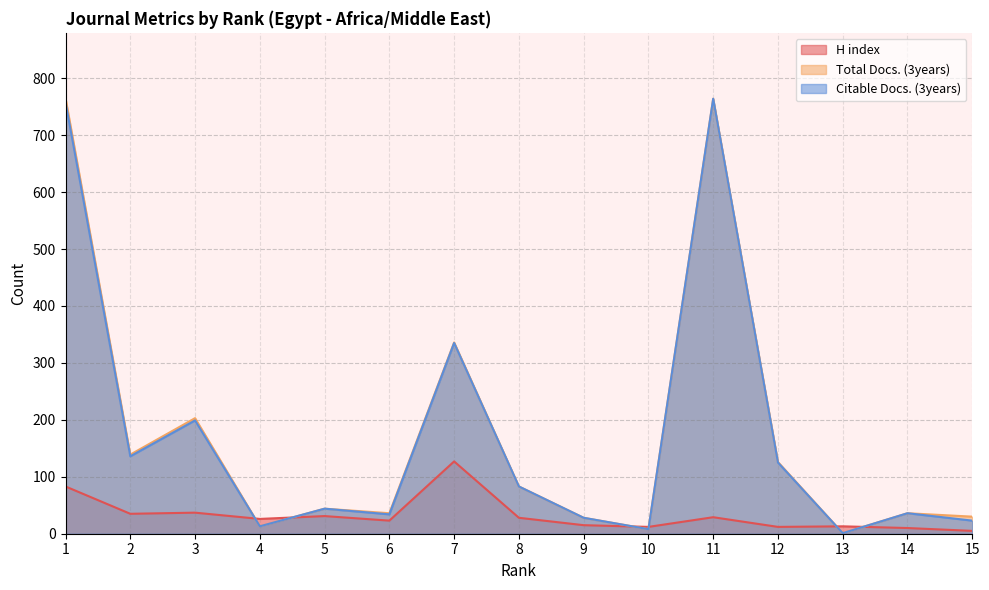

The Total Docs. (3years) series shows 39 at 9. True or false?

False